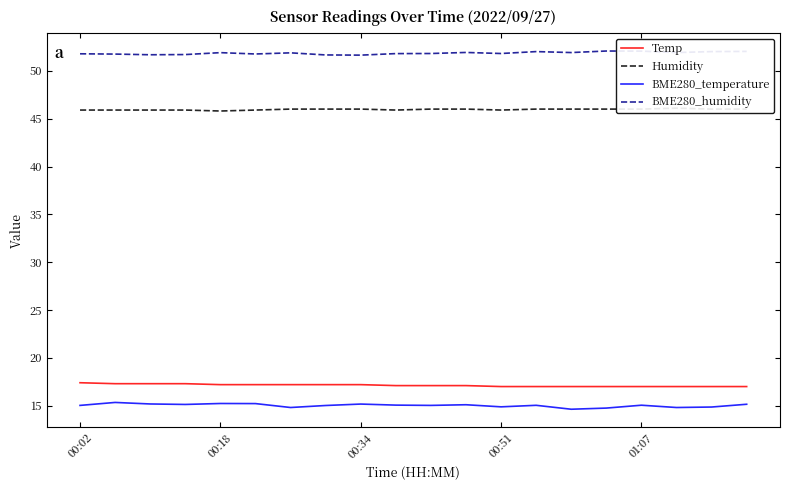

The Humidity series shows 46.0 at 13. True or false?

True